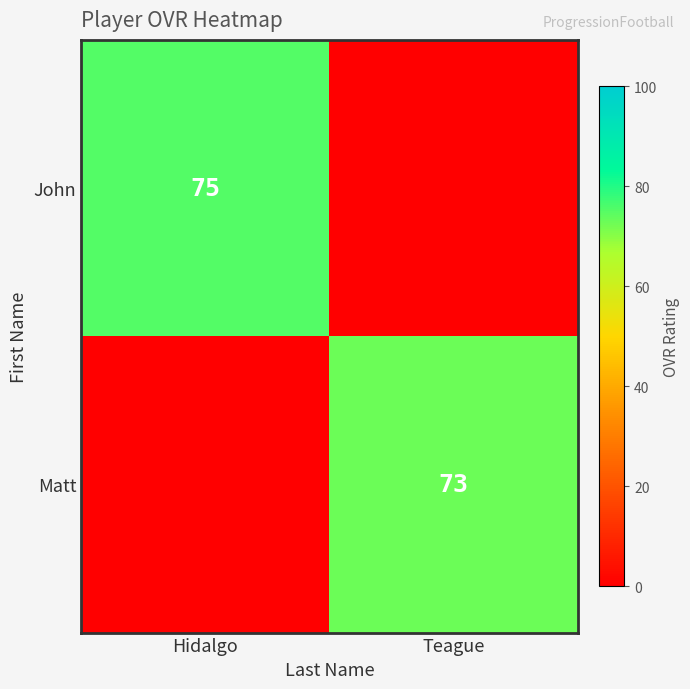

Is it true that Matt equals 73 at Teague?

True